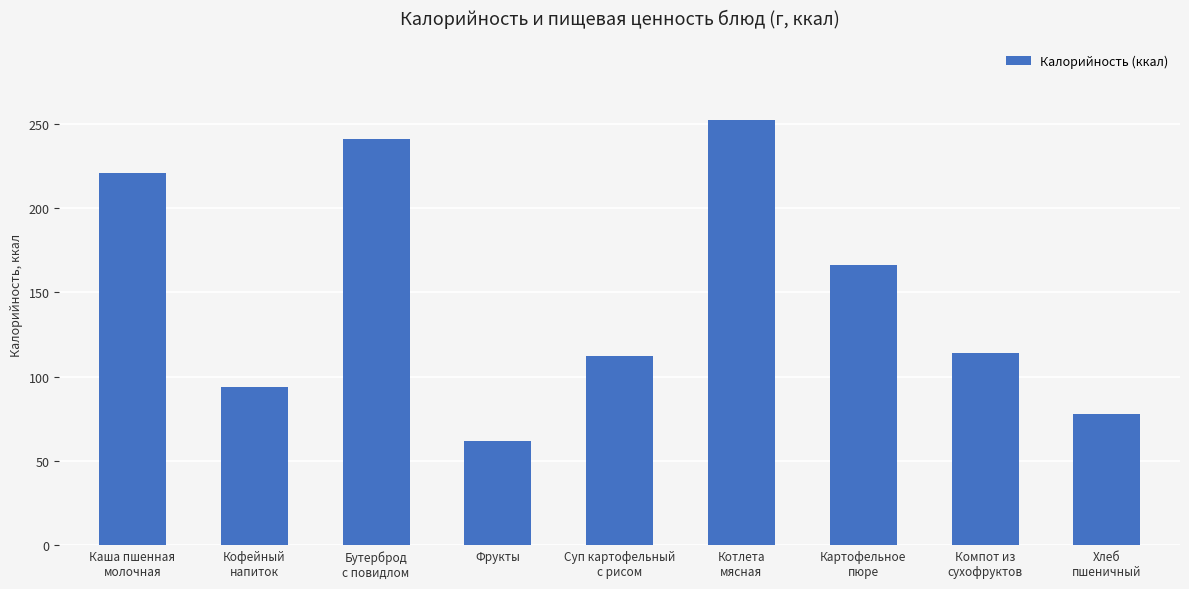

What position from the left is Хлеб
пшеничный?

9